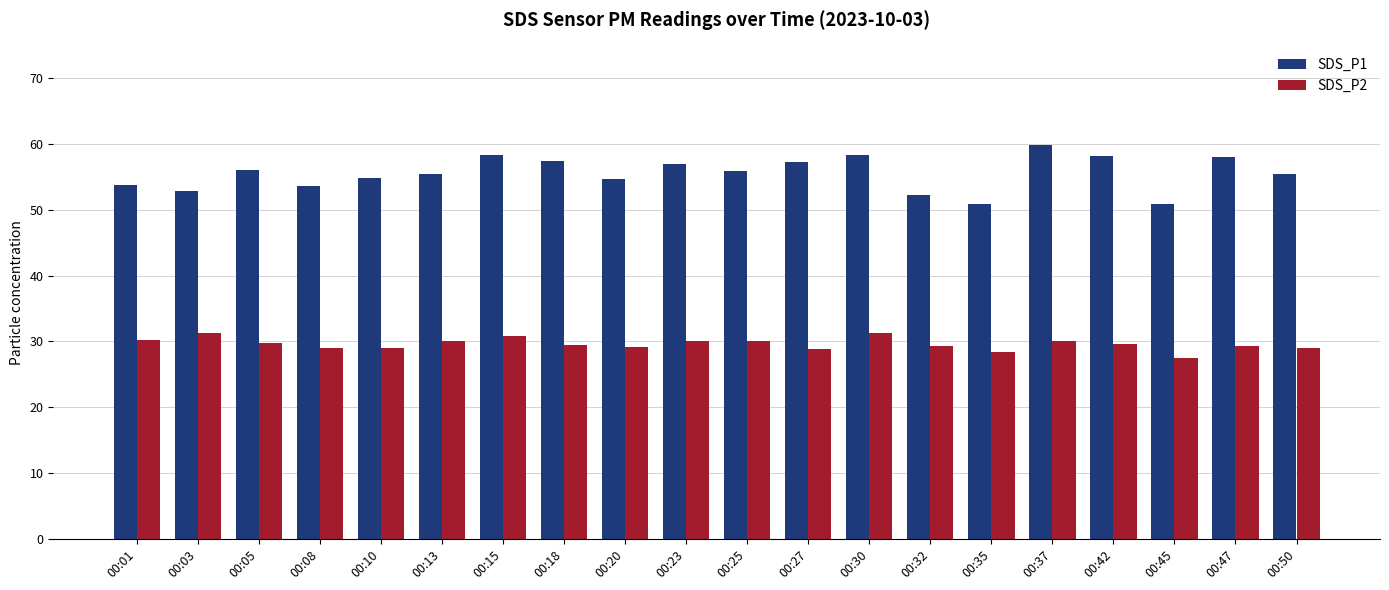

What is the minimum value for SDS_P1?

50.9